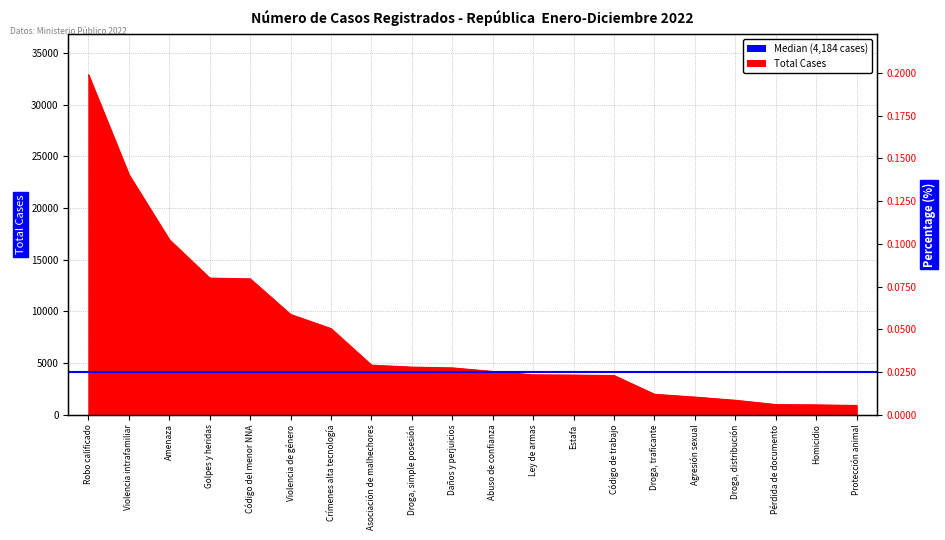

How many lines are shown in the chart?

1